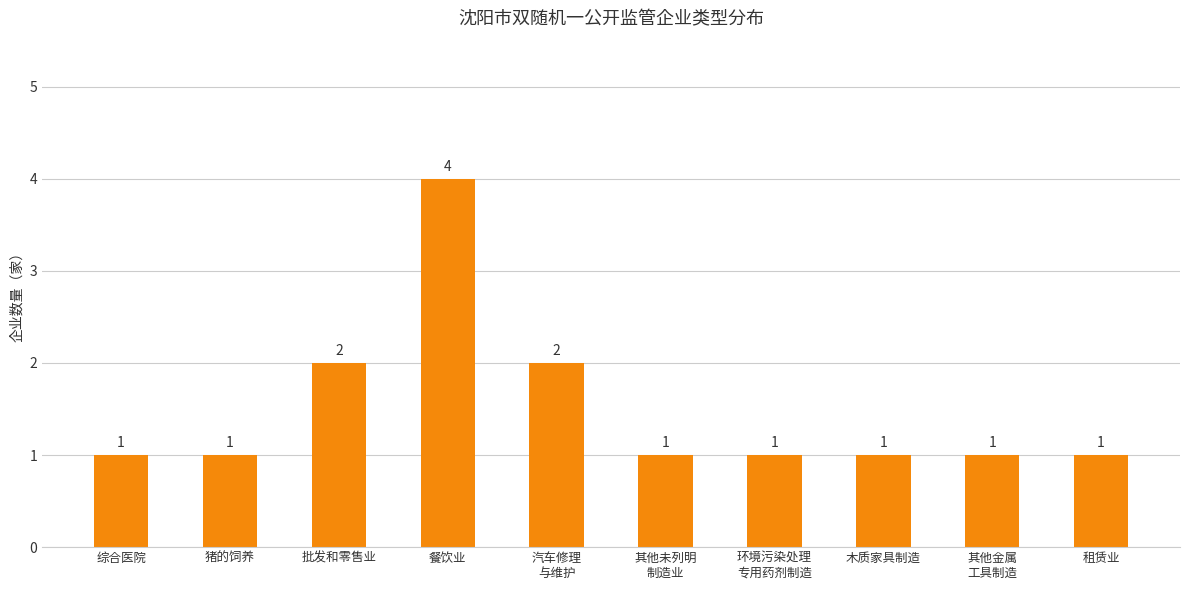

What is the greatest value displayed?

4